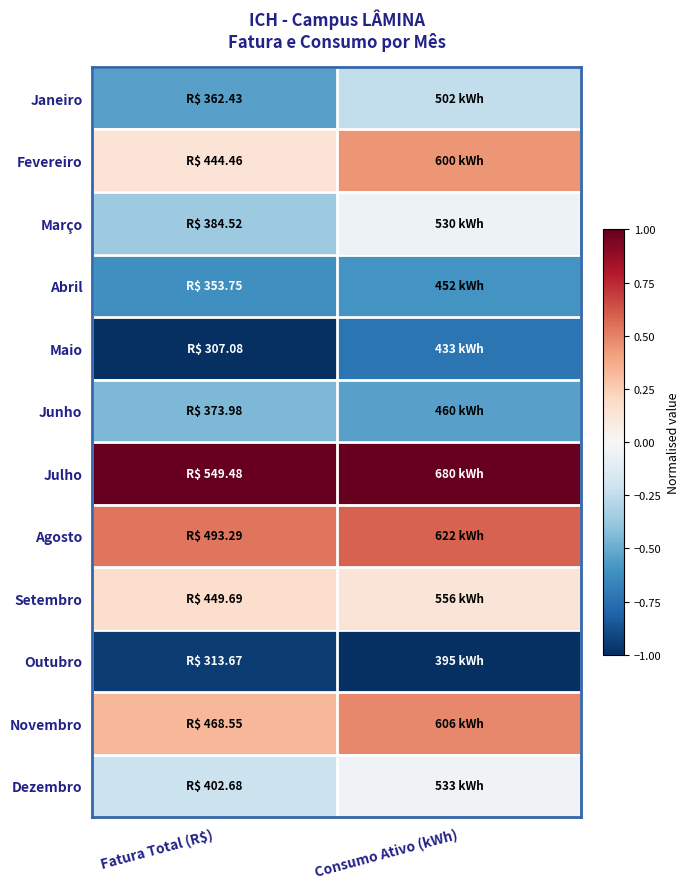

At which category is the sum across all series the highest?

Consumo Ativo (kWh)